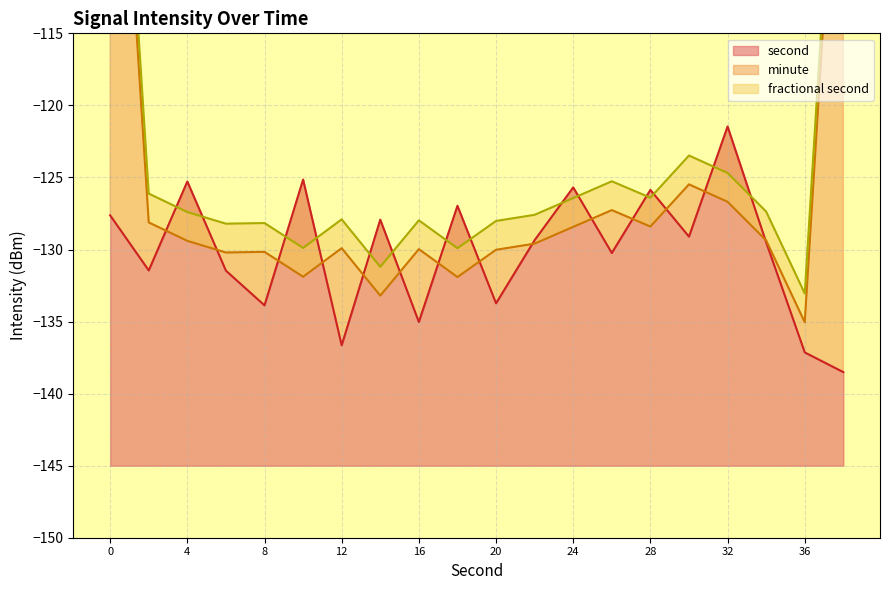

Is the value of minute at 14 greater than the value of fractional second at 18?

No